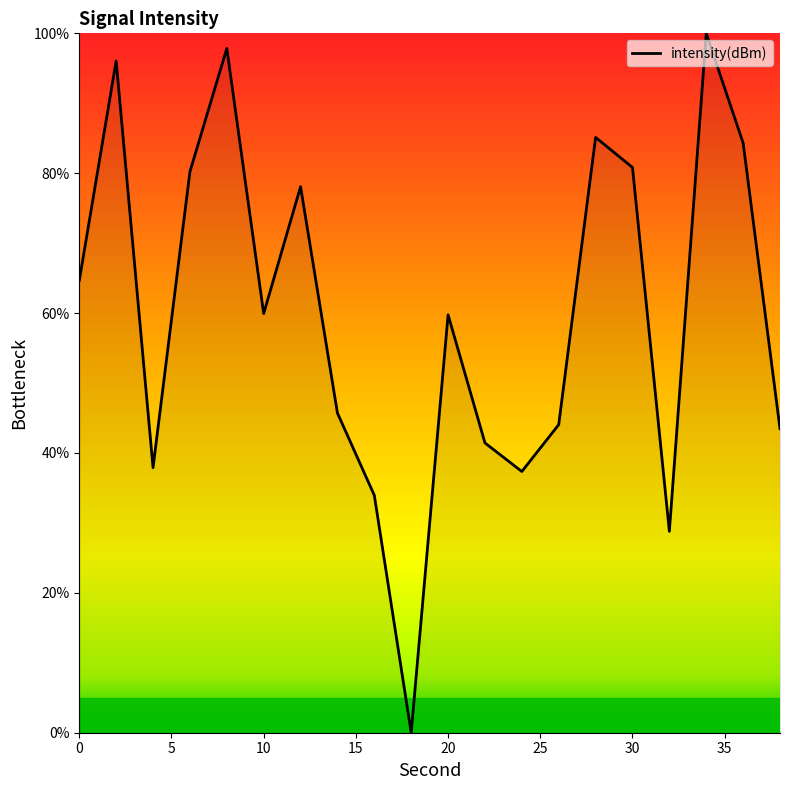

What is the maximum value shown in the chart?

100.0